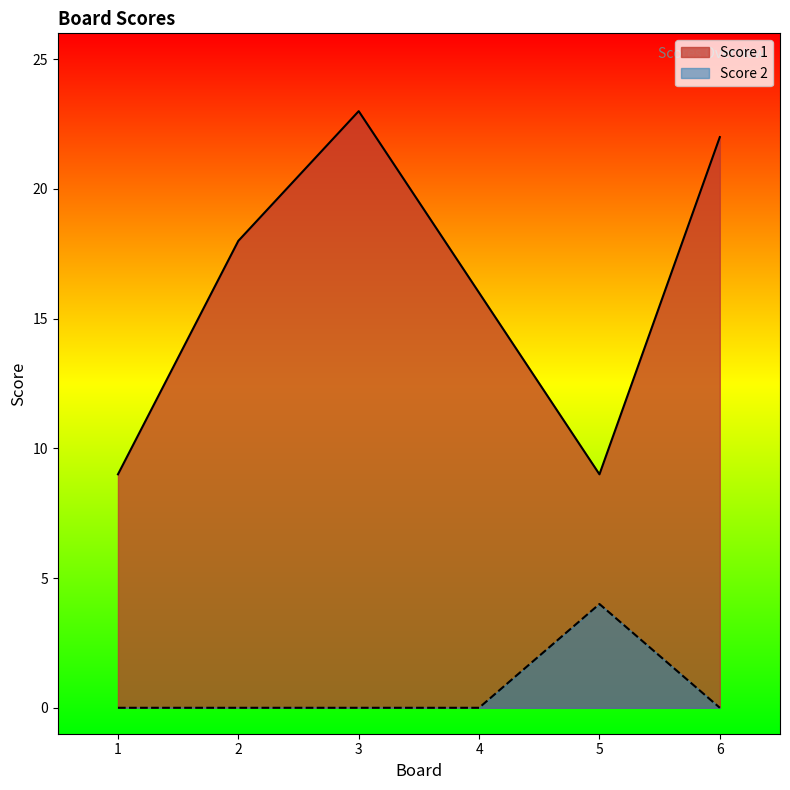

True or false: Score 2 and Score 1 intersect in this chart.

False